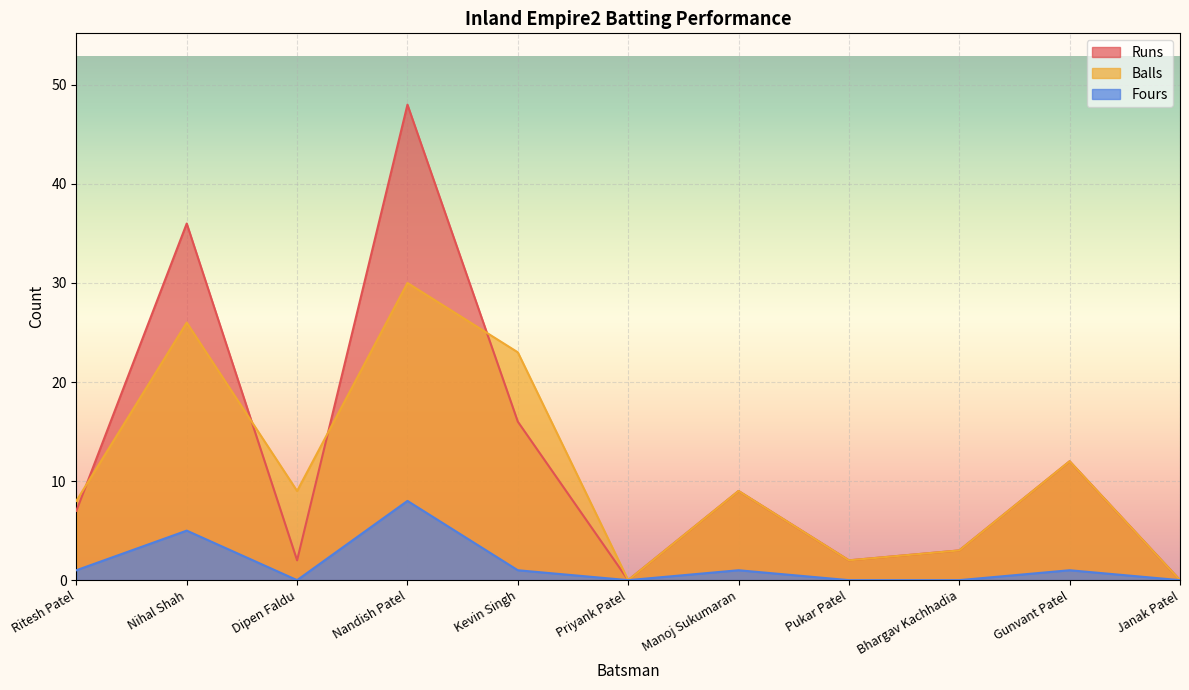

Reading left to right, list all the values displayed in this chart.

Runs: Ritesh Patel=7	Nihal Shah=36	Dipen Faldu=2	Nandish Patel=48	Kevin Singh=16	Priyank Patel=0	Manoj Sukumaran=9	Pukar Patel=2	Bhargav Kachhadia=3	Gunvant Patel=12	Janak Patel=0
Balls: Ritesh Patel=8	Nihal Shah=26	Dipen Faldu=9	Nandish Patel=30	Kevin Singh=23	Priyank Patel=0	Manoj Sukumaran=9	Pukar Patel=2	Bhargav Kachhadia=3	Gunvant Patel=12	Janak Patel=0
Fours: Ritesh Patel=1	Nihal Shah=5	Dipen Faldu=0	Nandish Patel=8	Kevin Singh=1	Priyank Patel=0	Manoj Sukumaran=1	Pukar Patel=0	Bhargav Kachhadia=0	Gunvant Patel=1	Janak Patel=0